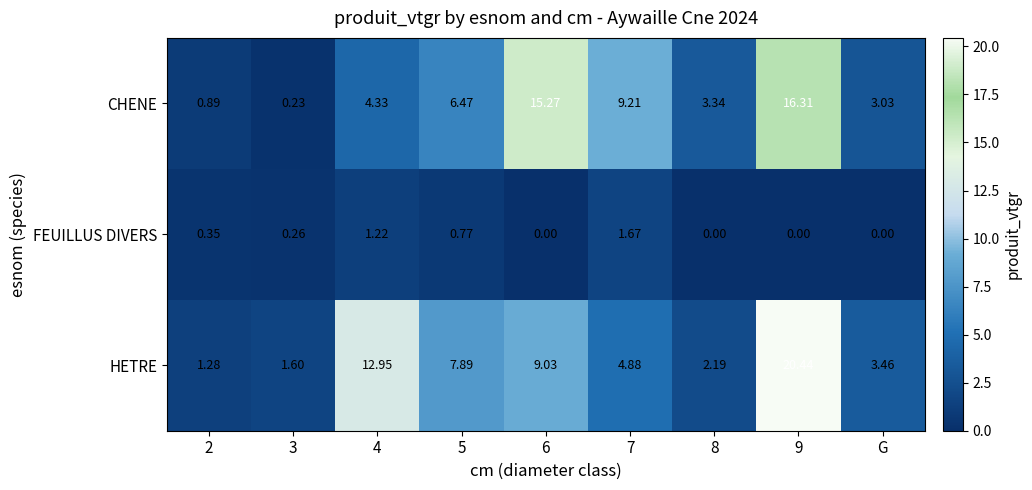

At which category does the chart reach its peak across all series?

9